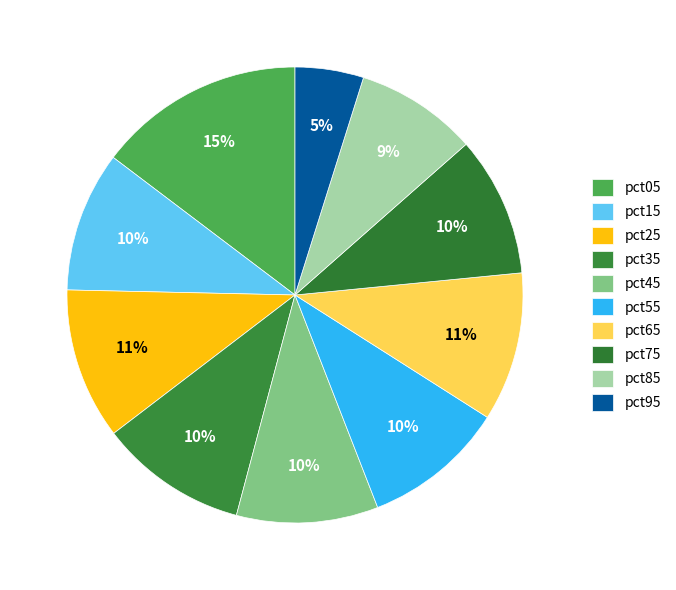

Count the number of slices in the pie.

10